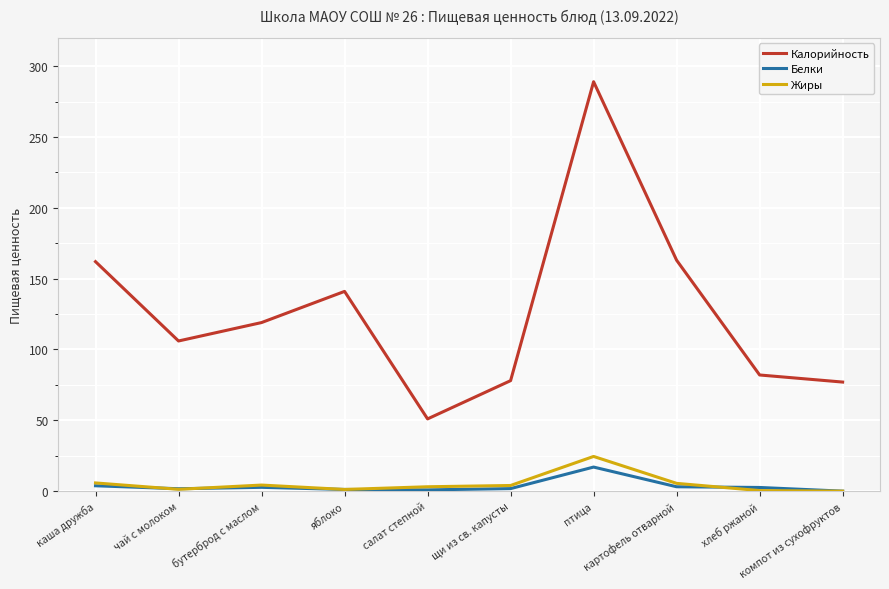

What is the greatest value displayed?

289.0